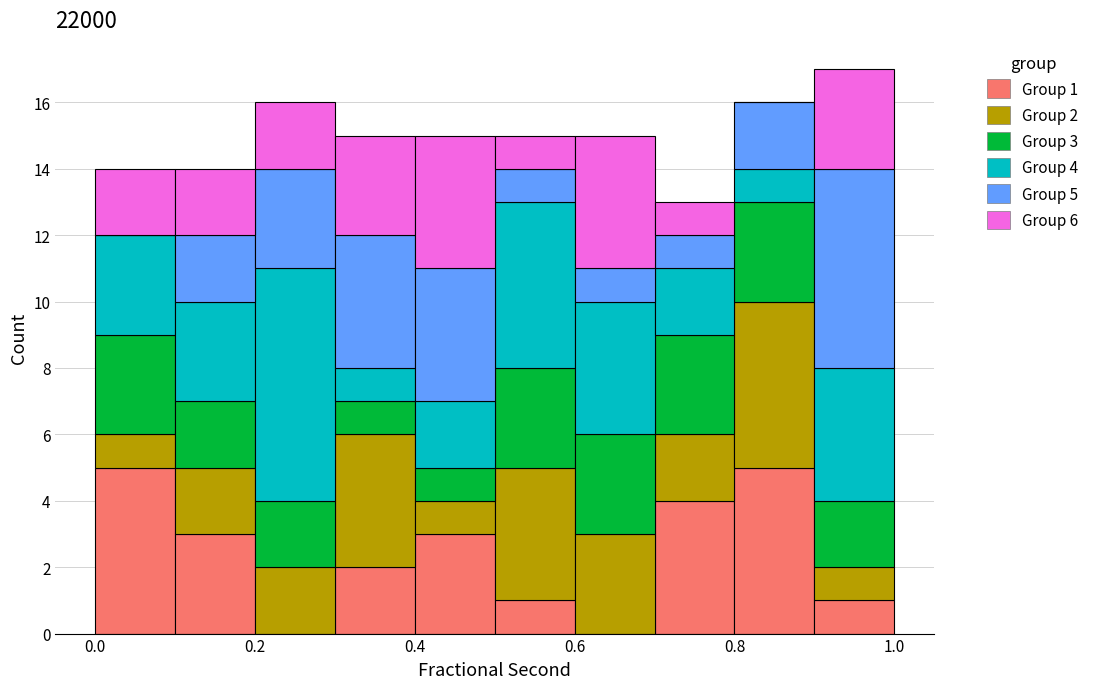

Which range on the x-axis has the tallest stacked bar (by total height)?

0.9 to 1.0